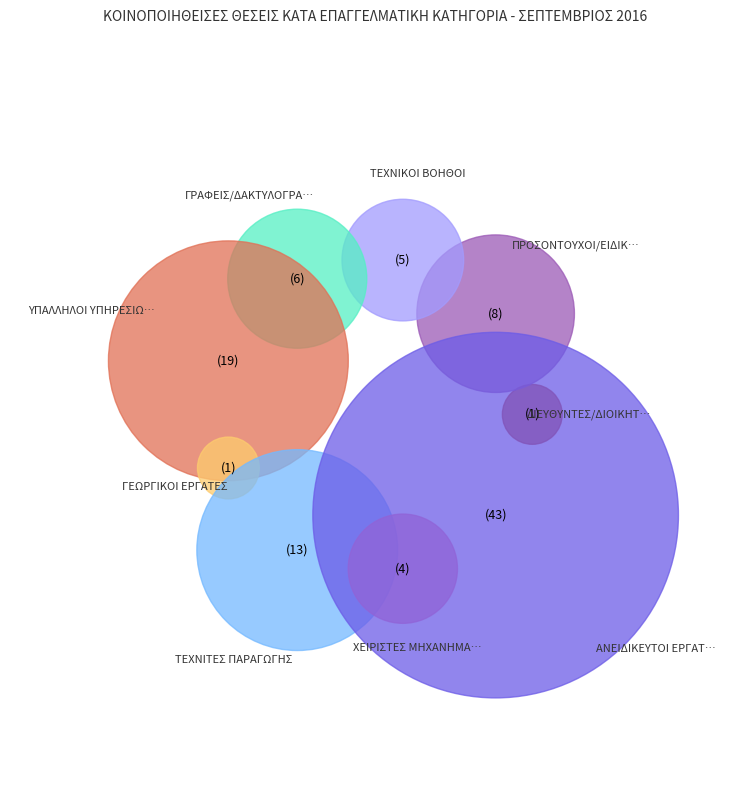

To the nearest percent, what is the difference between the largest and smallest slice percentages?

42%